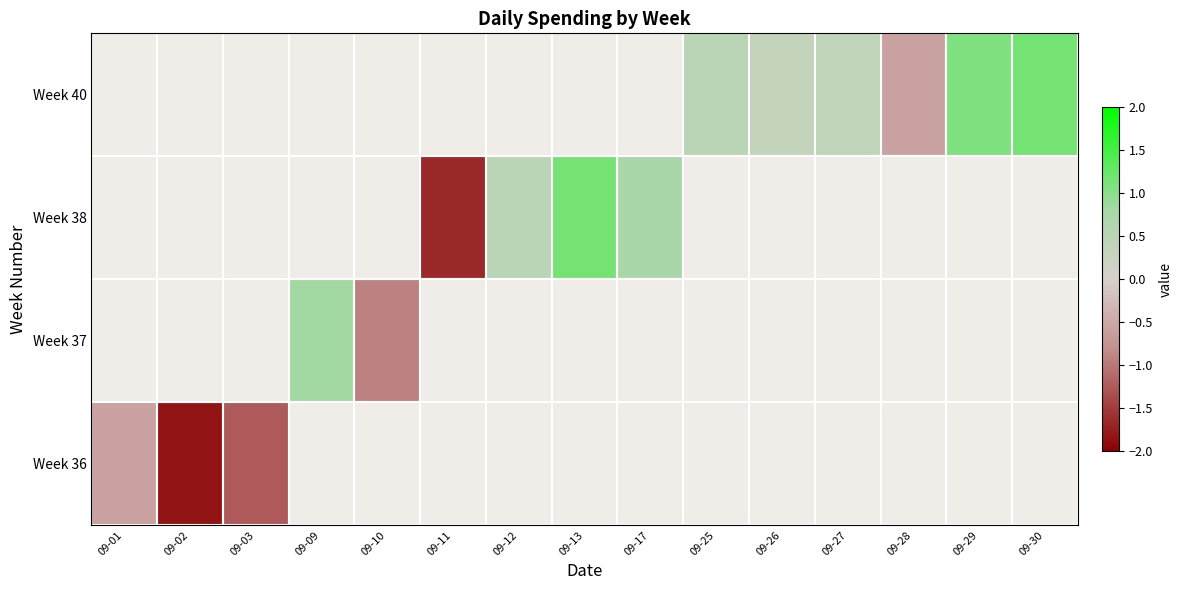

What is the smallest value displayed?

-1.8